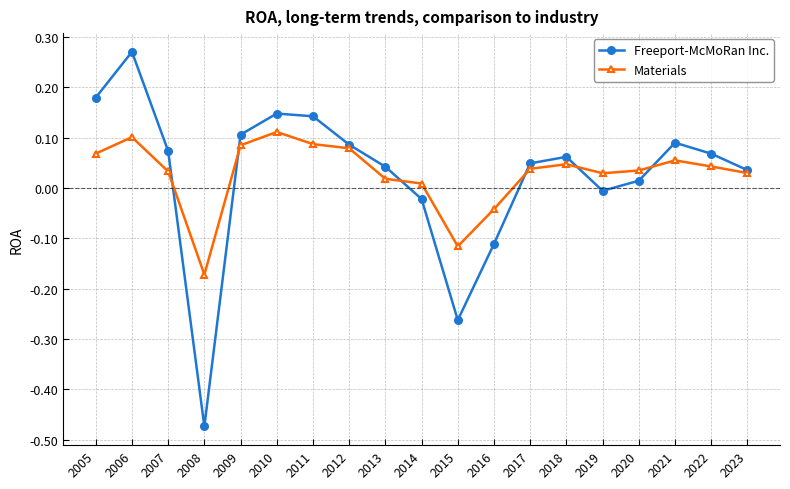

At which label does Freeport-McMoRan Inc. first exceed 0?

2005